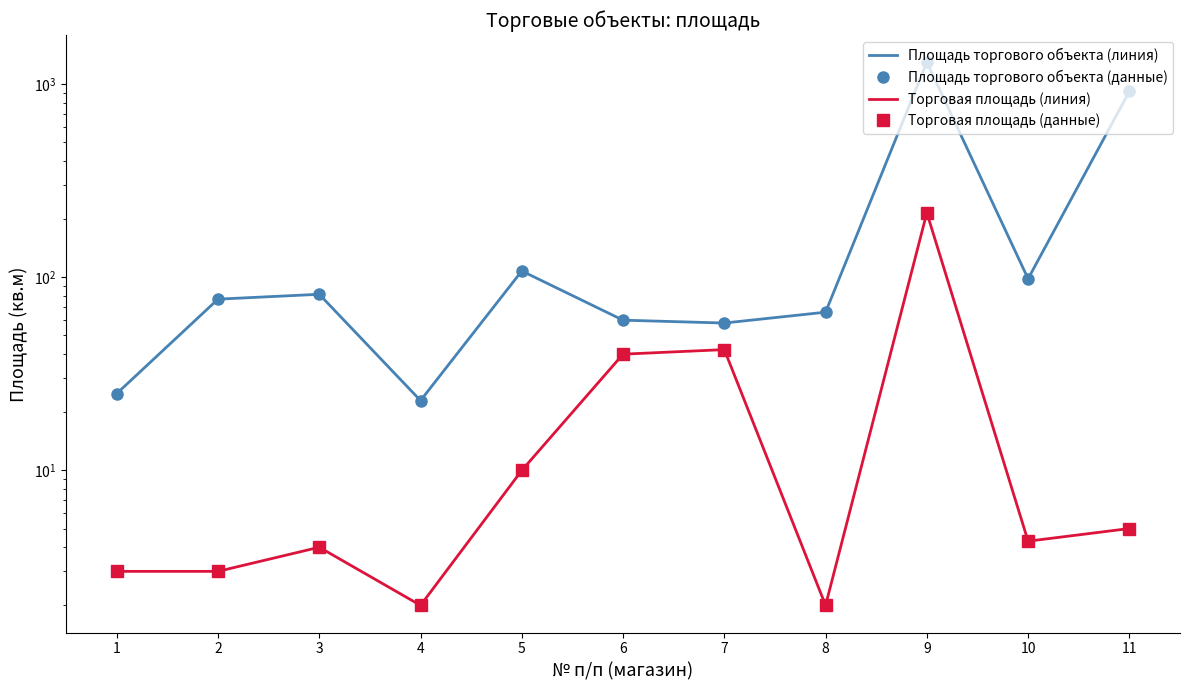

Which category has the lowest value across all series?

4